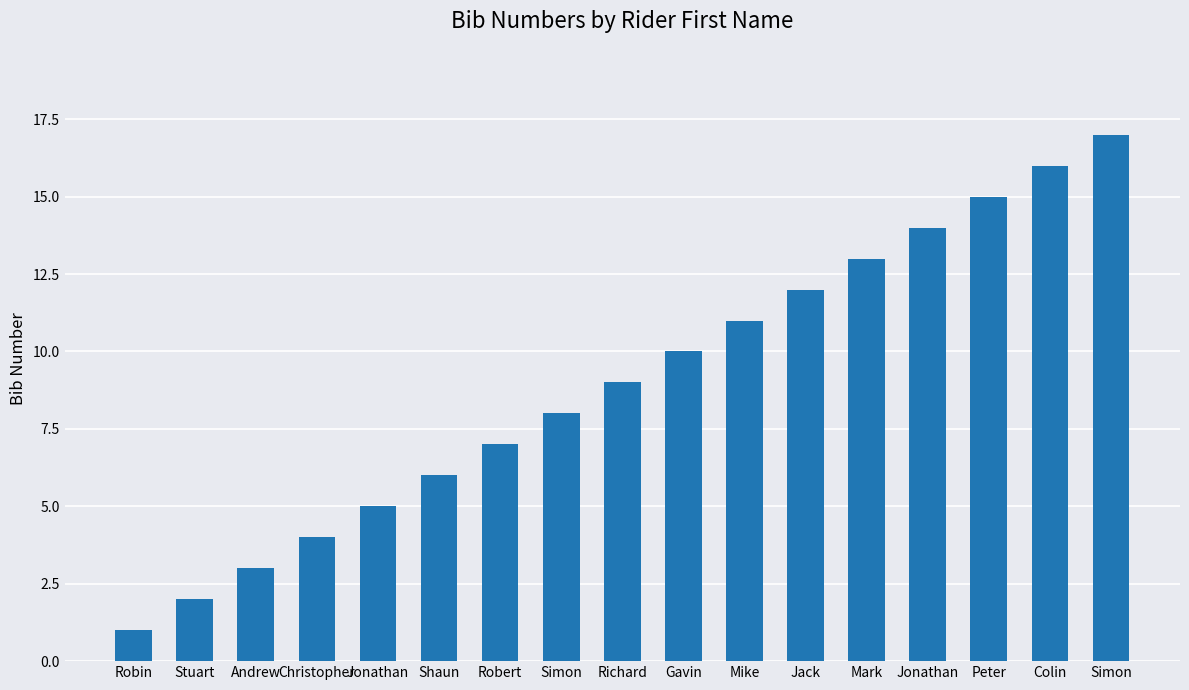

How many series are shown in this chart?

1